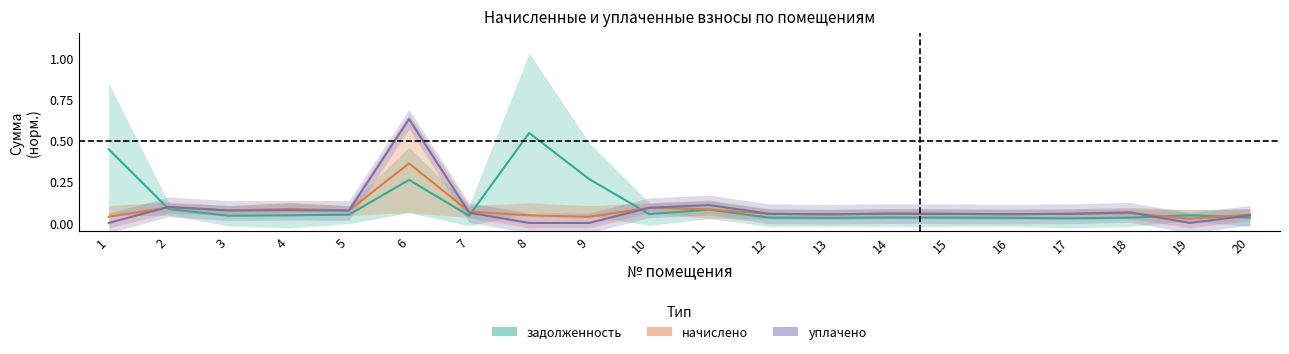

How many intersections are there between задолженность and уплачено?

5